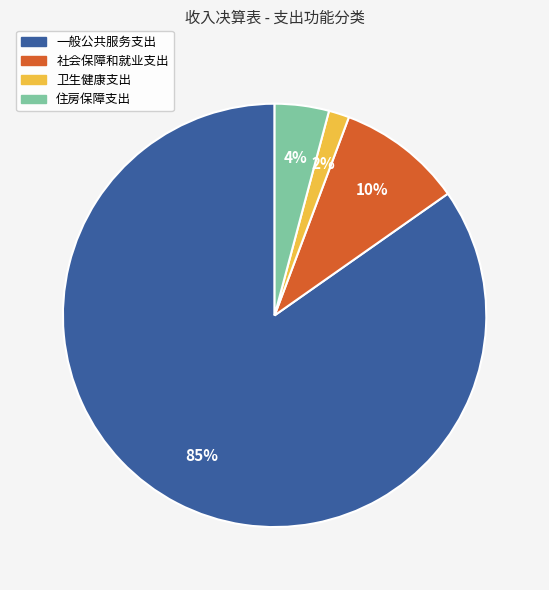

How many segments does this pie chart have?

4